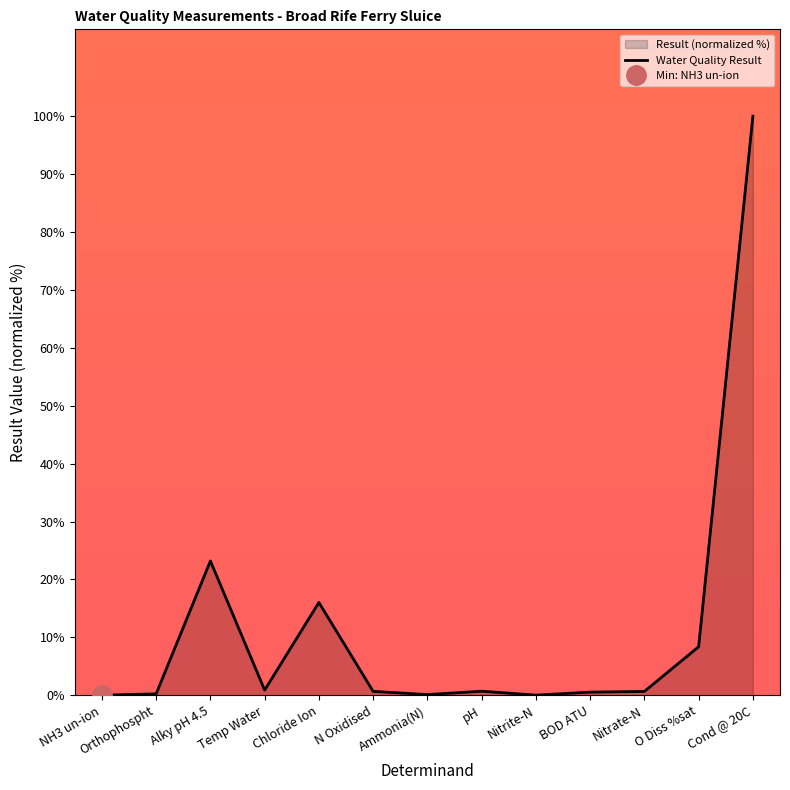

What is the label of the 9th point from the left?

Nitrite-N